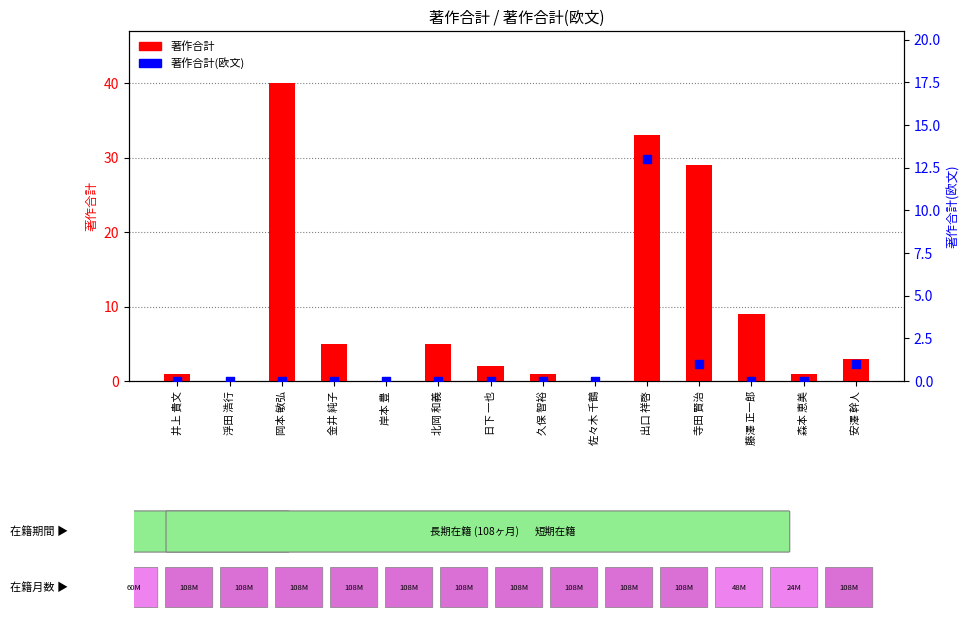

Is the value of 著作合計(欧文) at 森本 恵美 greater than the value of 著作合計 at 佐々木 千鶴?

No